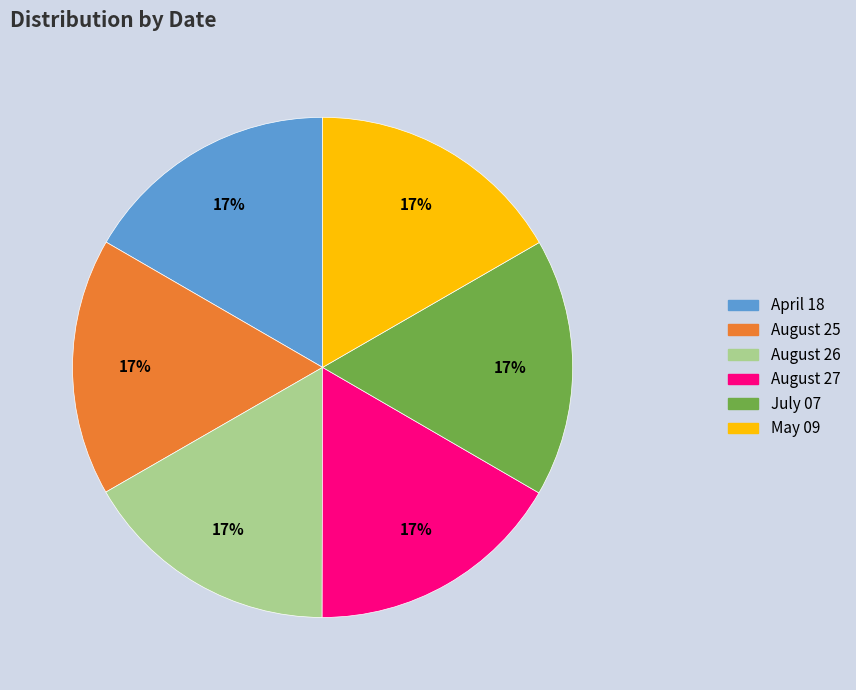

Approximately how many times larger is the value at August 25 compared to April 18?

1.0